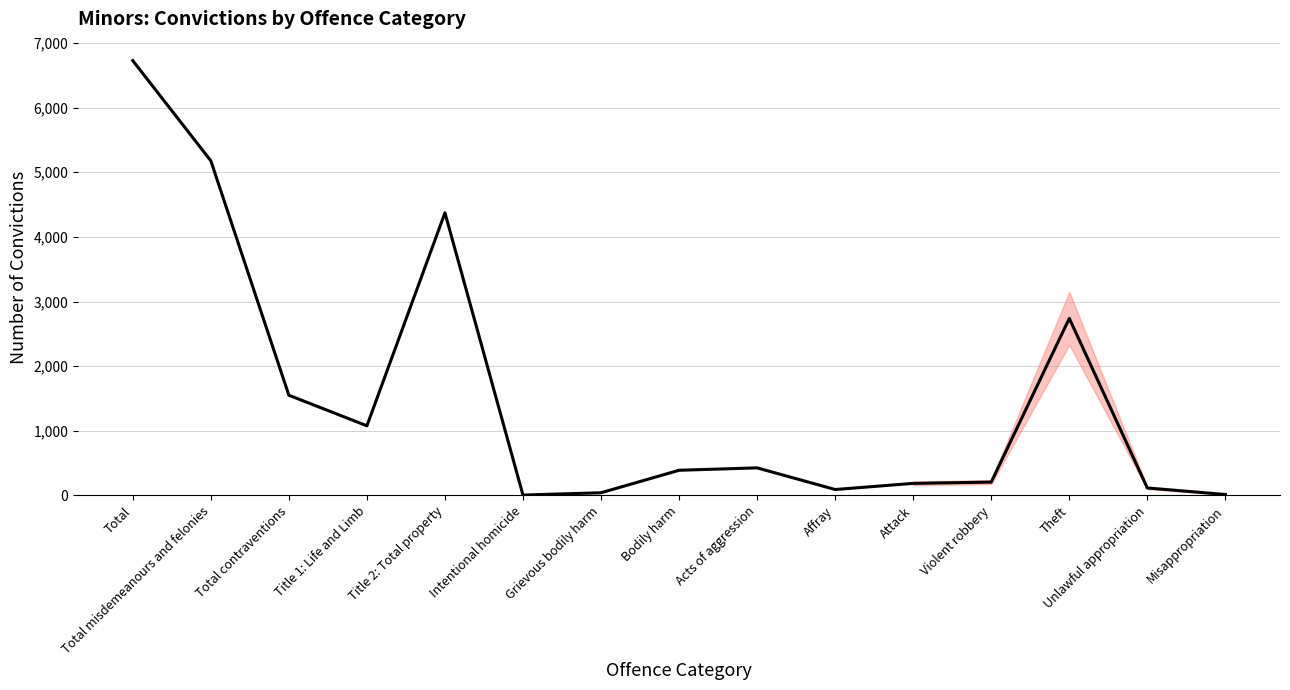

Does the chart have visible grid lines?

Yes